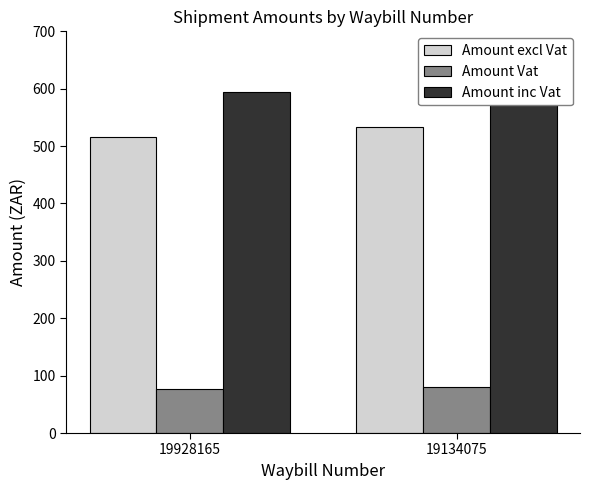

What is the average value of the Amount Vat series?

78.7